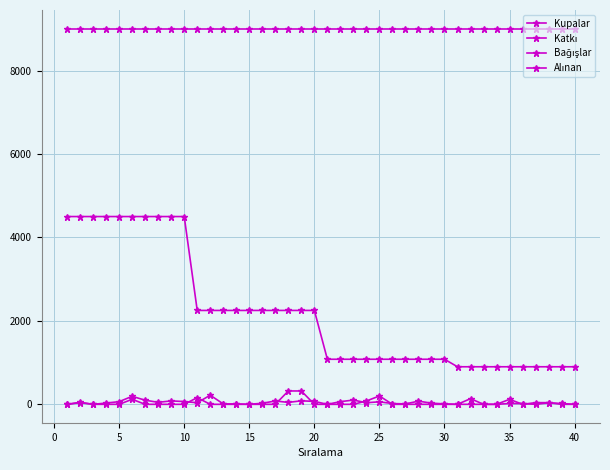

What is the sum of all Katkı values?

87300